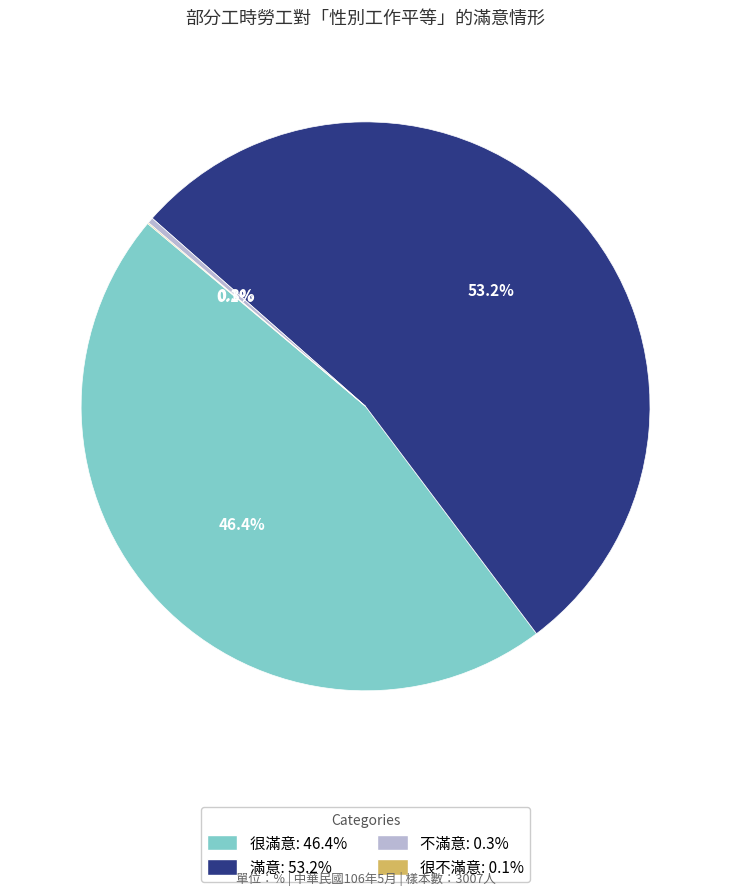

Is there any slice that represents more than half of the pie?

Yes